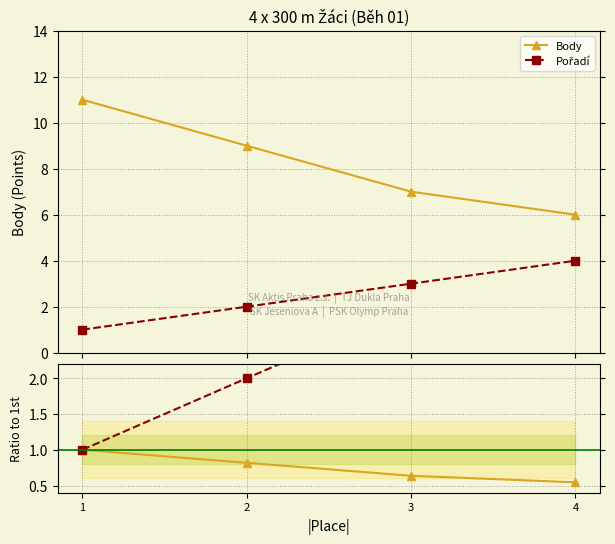

Is the value of Pořadí at 2 greater than the value of Pořadí ratio at 3?

No